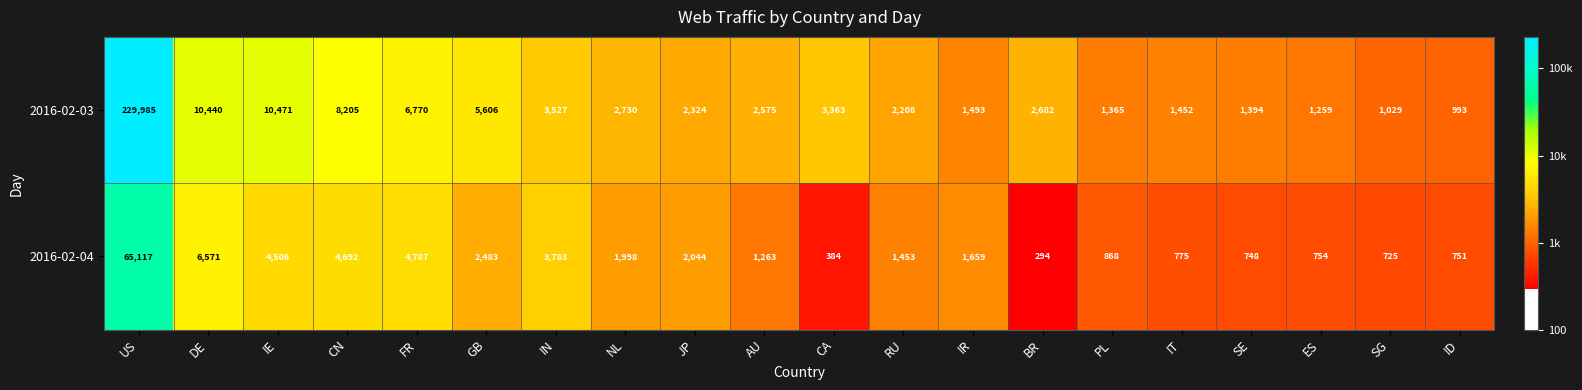

What is the sum of the 2016-02-03 values at RU and BR?

4890